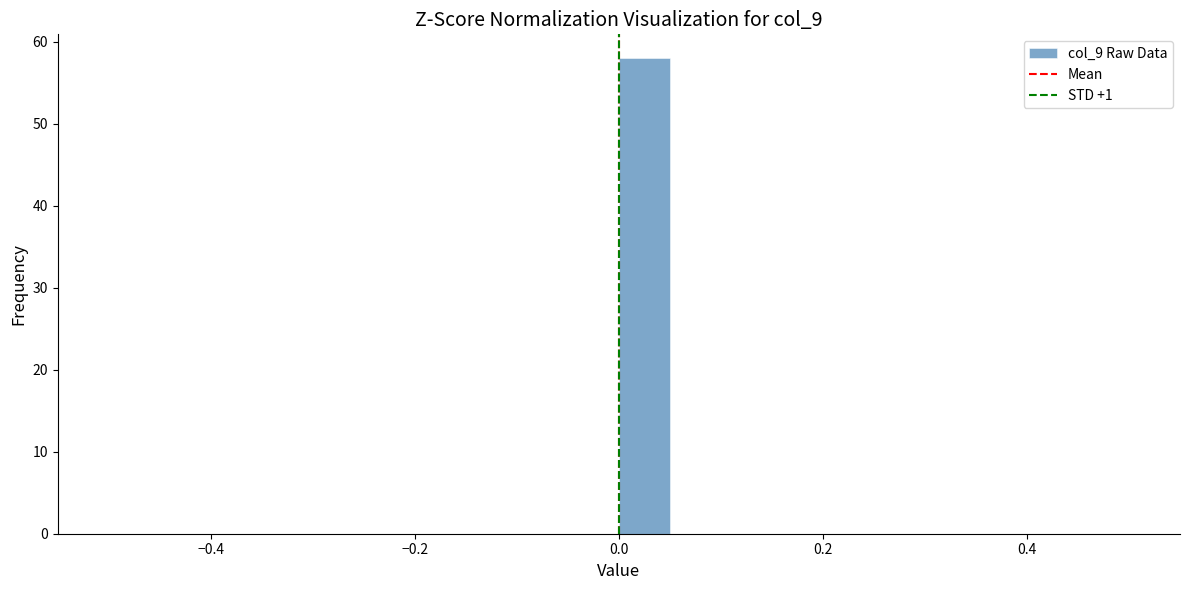

Around what value on the x-axis is the tallest bar? Give the approximate position of its centre, as read against the axis.

0.02